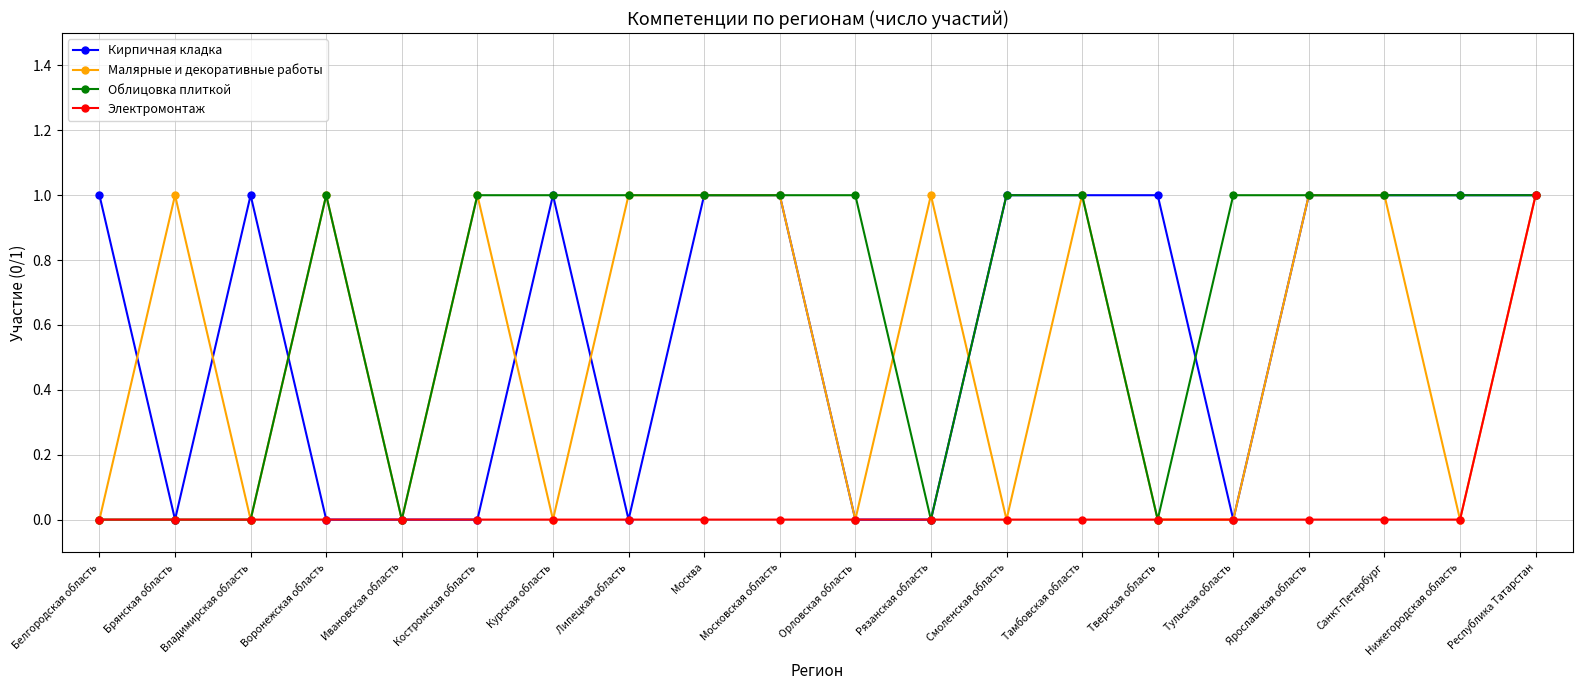

At which category is the sum across all series the highest?

Республика Татарстан